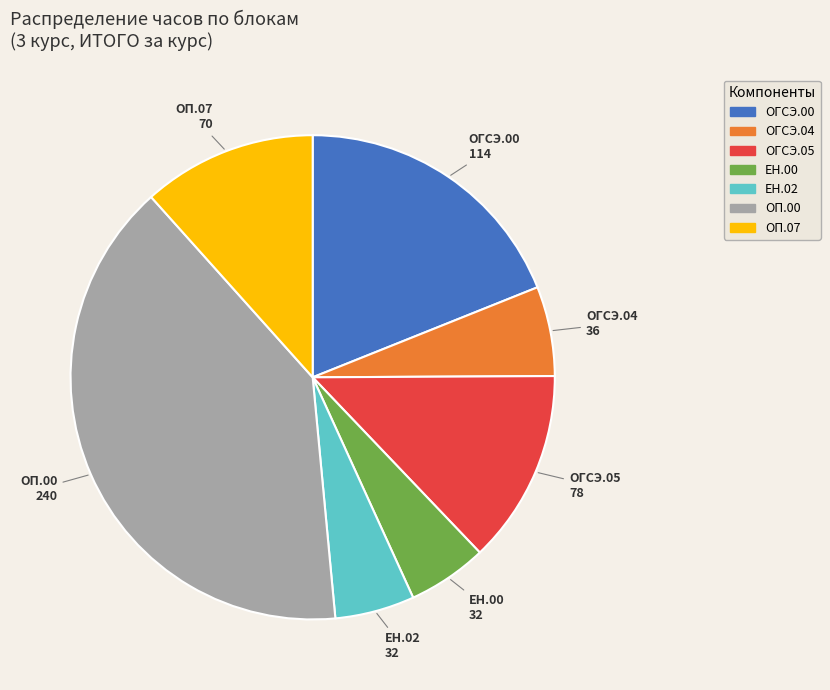

Do ОГСЭ.00 and ОП.07 together represent more than half of the pie?

No